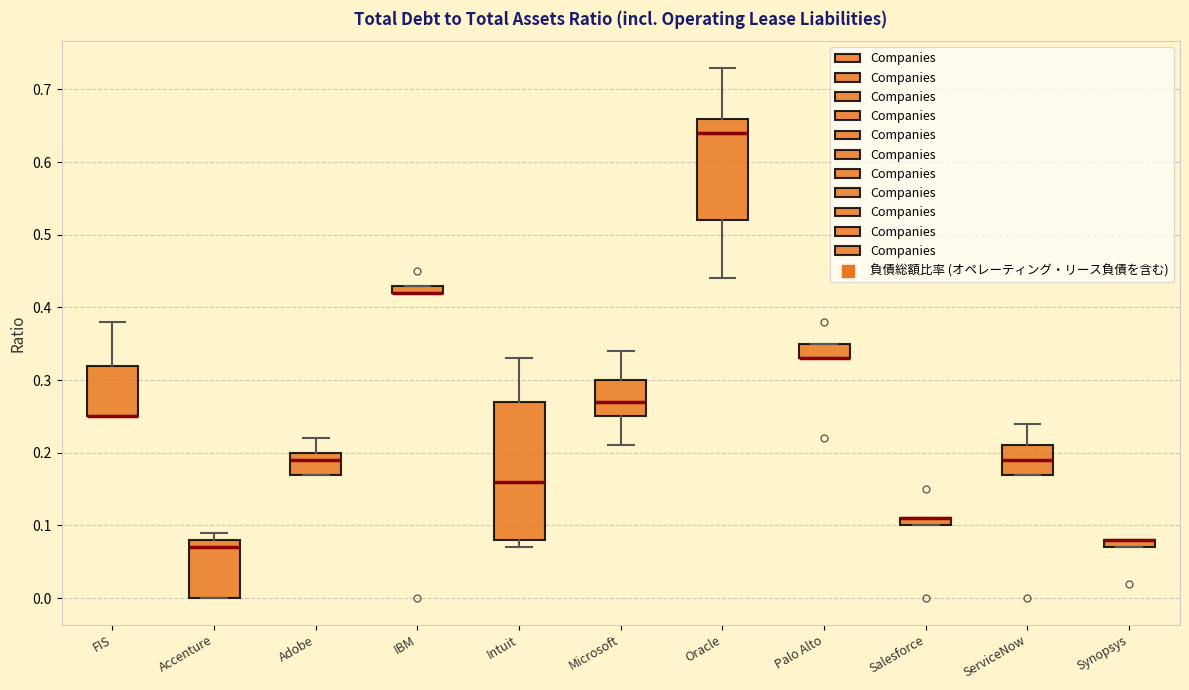

Which box is the tallest, from its lower edge to its upper edge?

Intuit